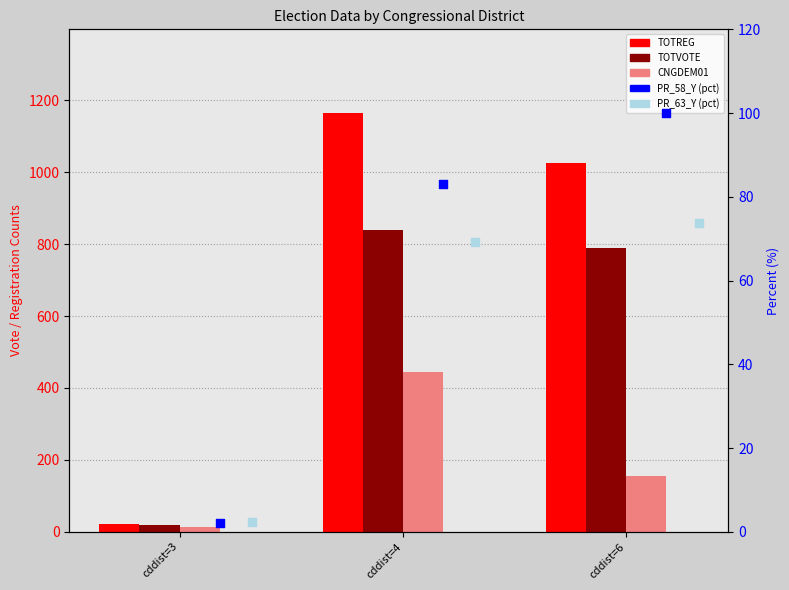

Which series contains the highest Y value?

TOTREG